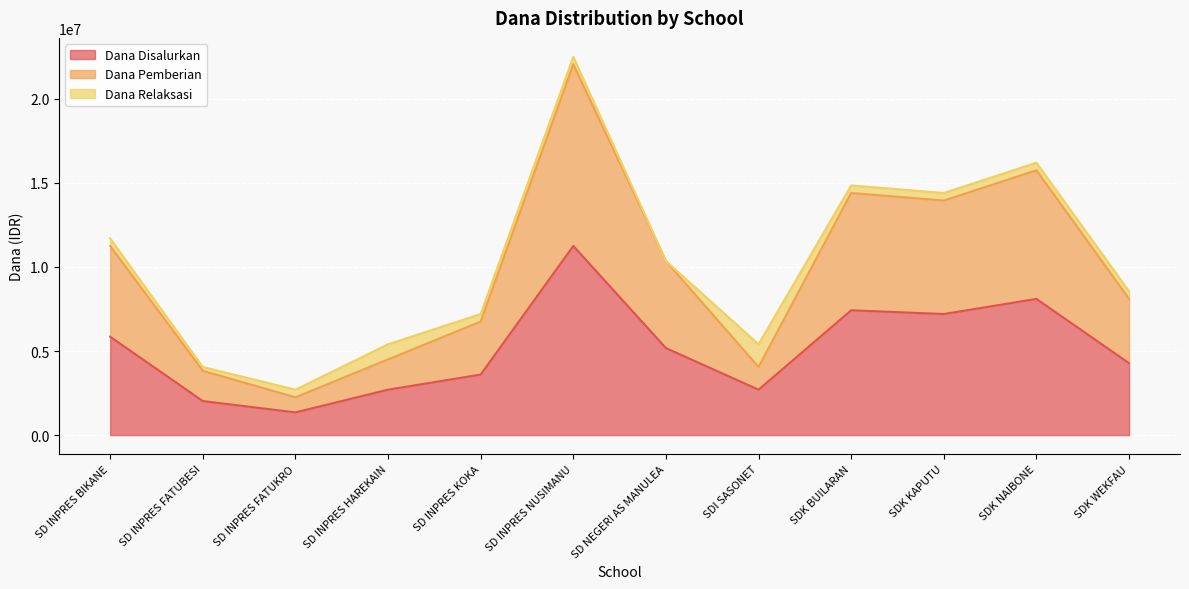

What is the label of the 5th point from the left?

SD INPRES KOKA